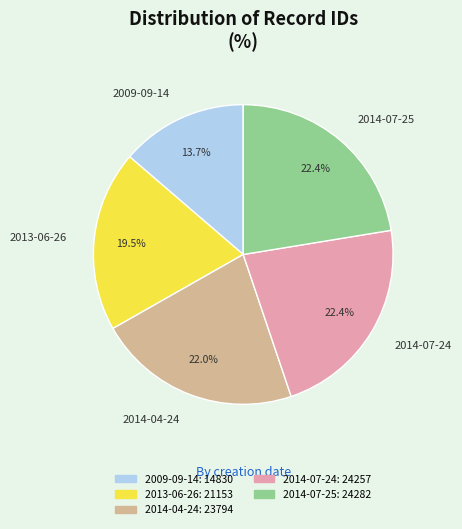

What is the total percentage of 2013-06-26 and 2014-07-25?

41.9%